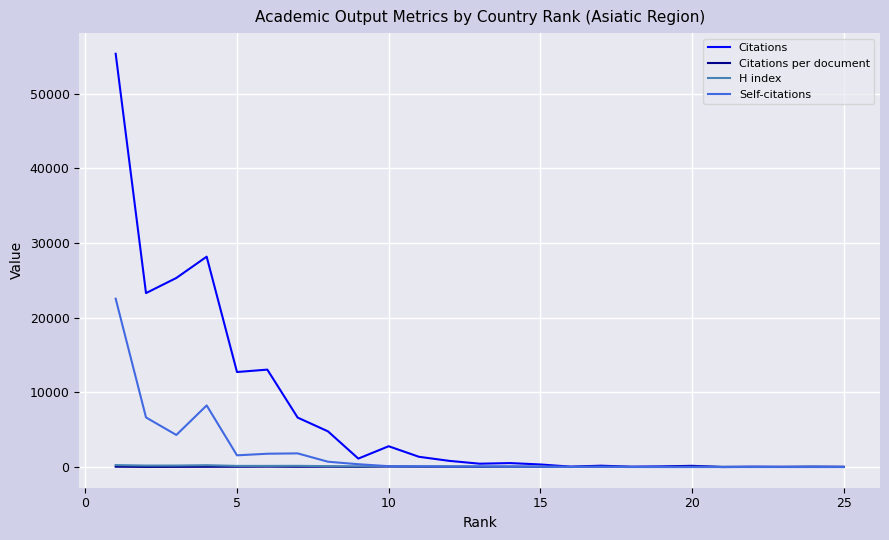

Count the number of data series in this chart.

4